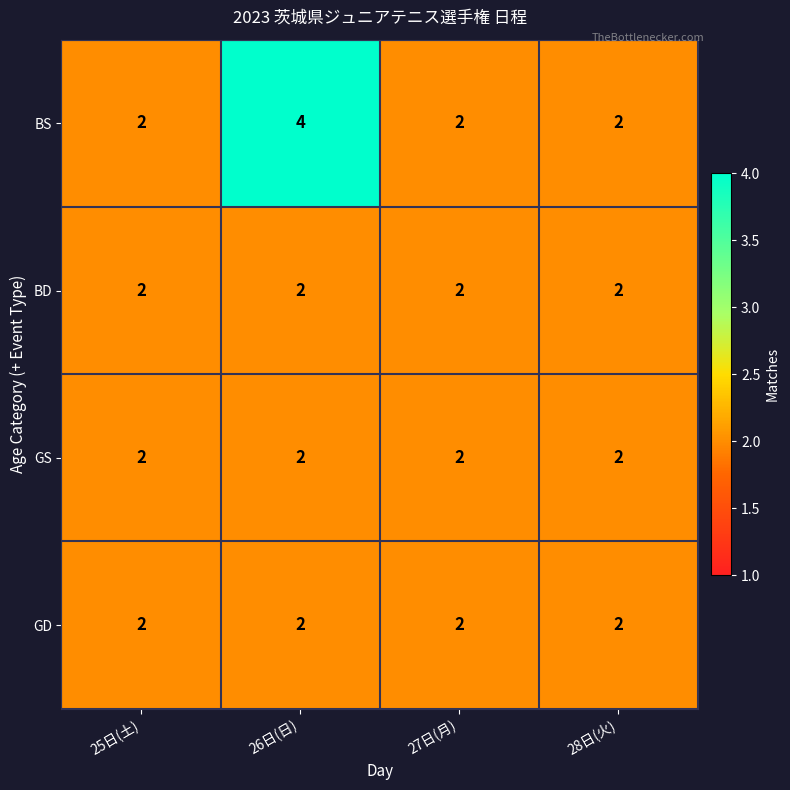

The value of GD at 25日(土) is 2. True or false?

True